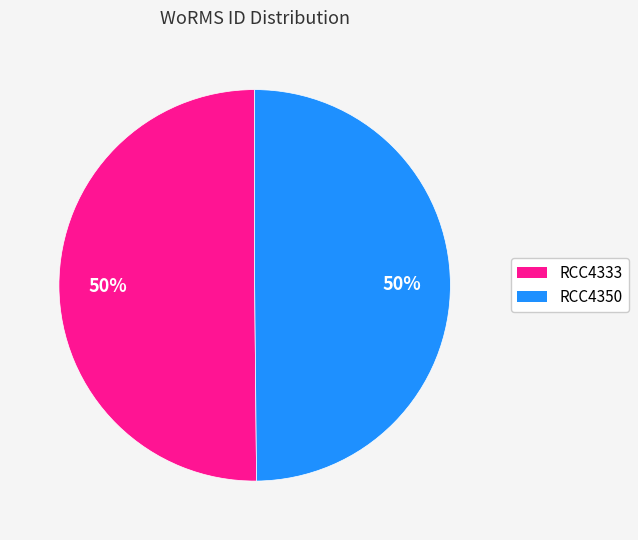

What is the ratio of the value at RCC4333 to the value at RCC4350?

1.0